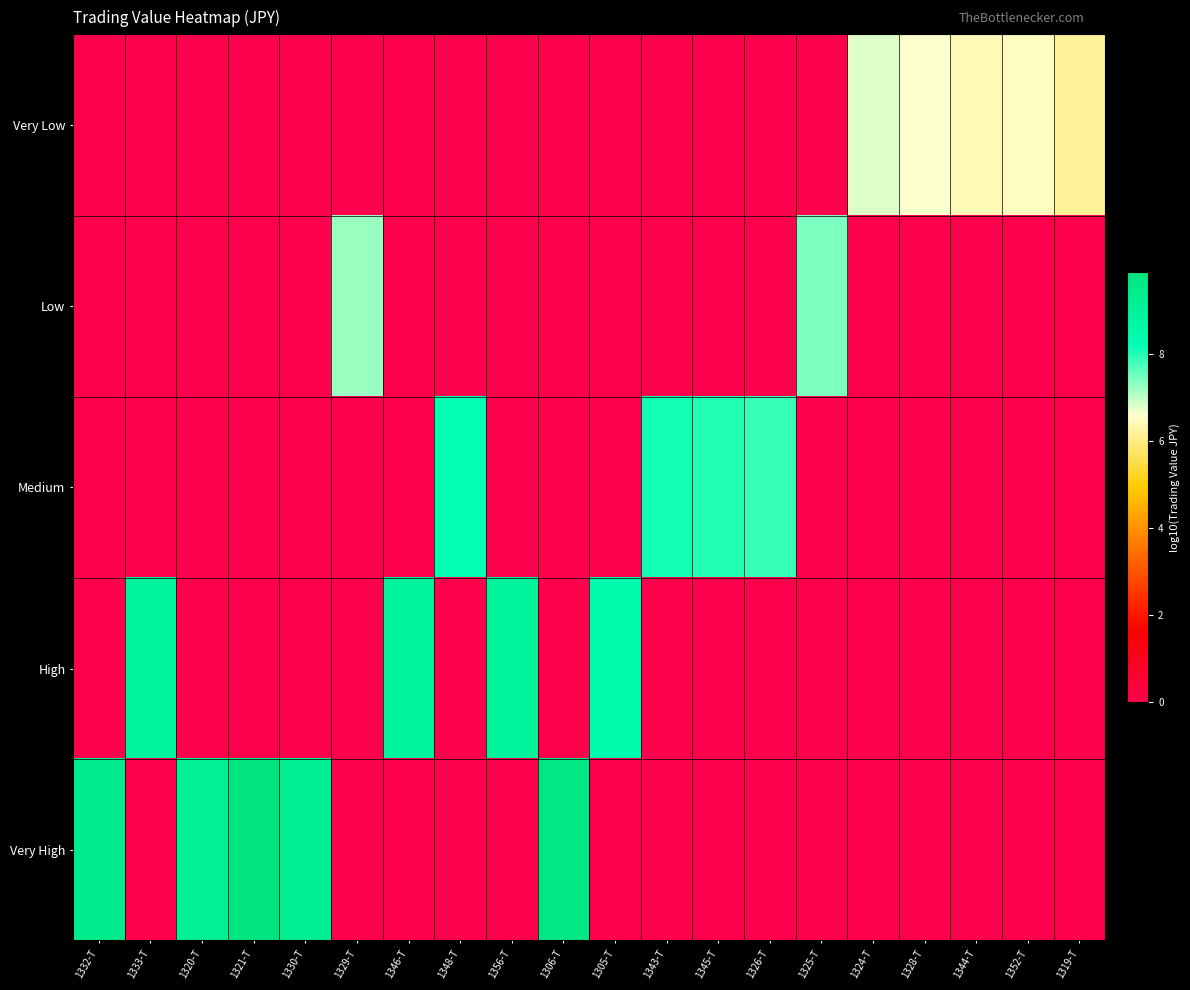

At 1344-T, list the series in order from smallest to largest.

Low, Medium, High, Very High, Very Low